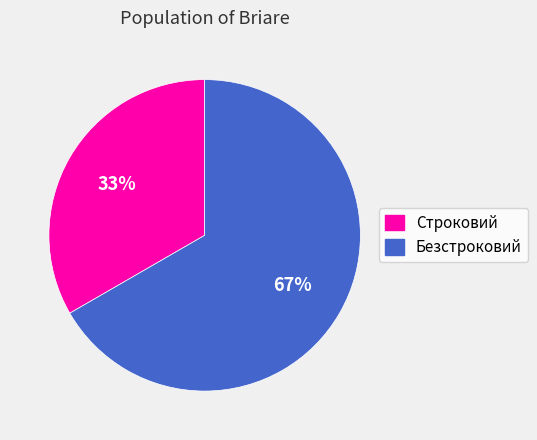

Do Безстроковий and Строковий together represent more than half of the pie?

Yes